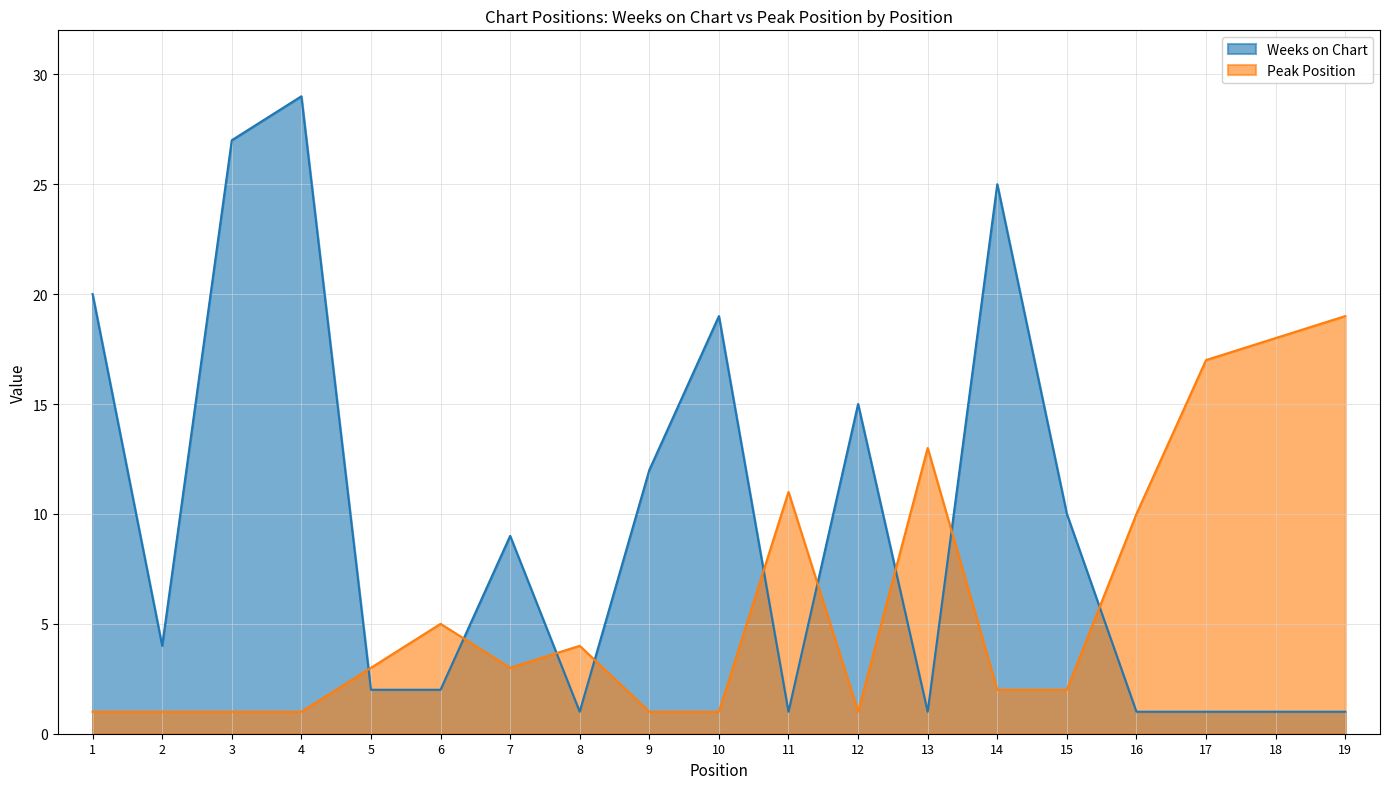

Is it true that Peak Position equals 18 at 18?

True